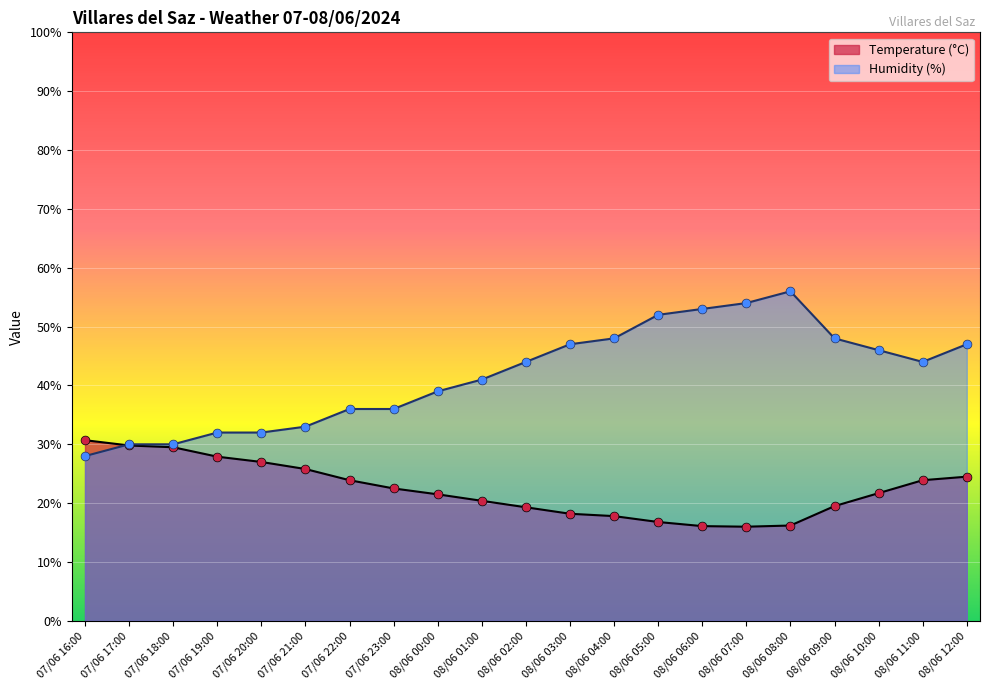

Which series has the widest spread of Y values?

Humidity (%)